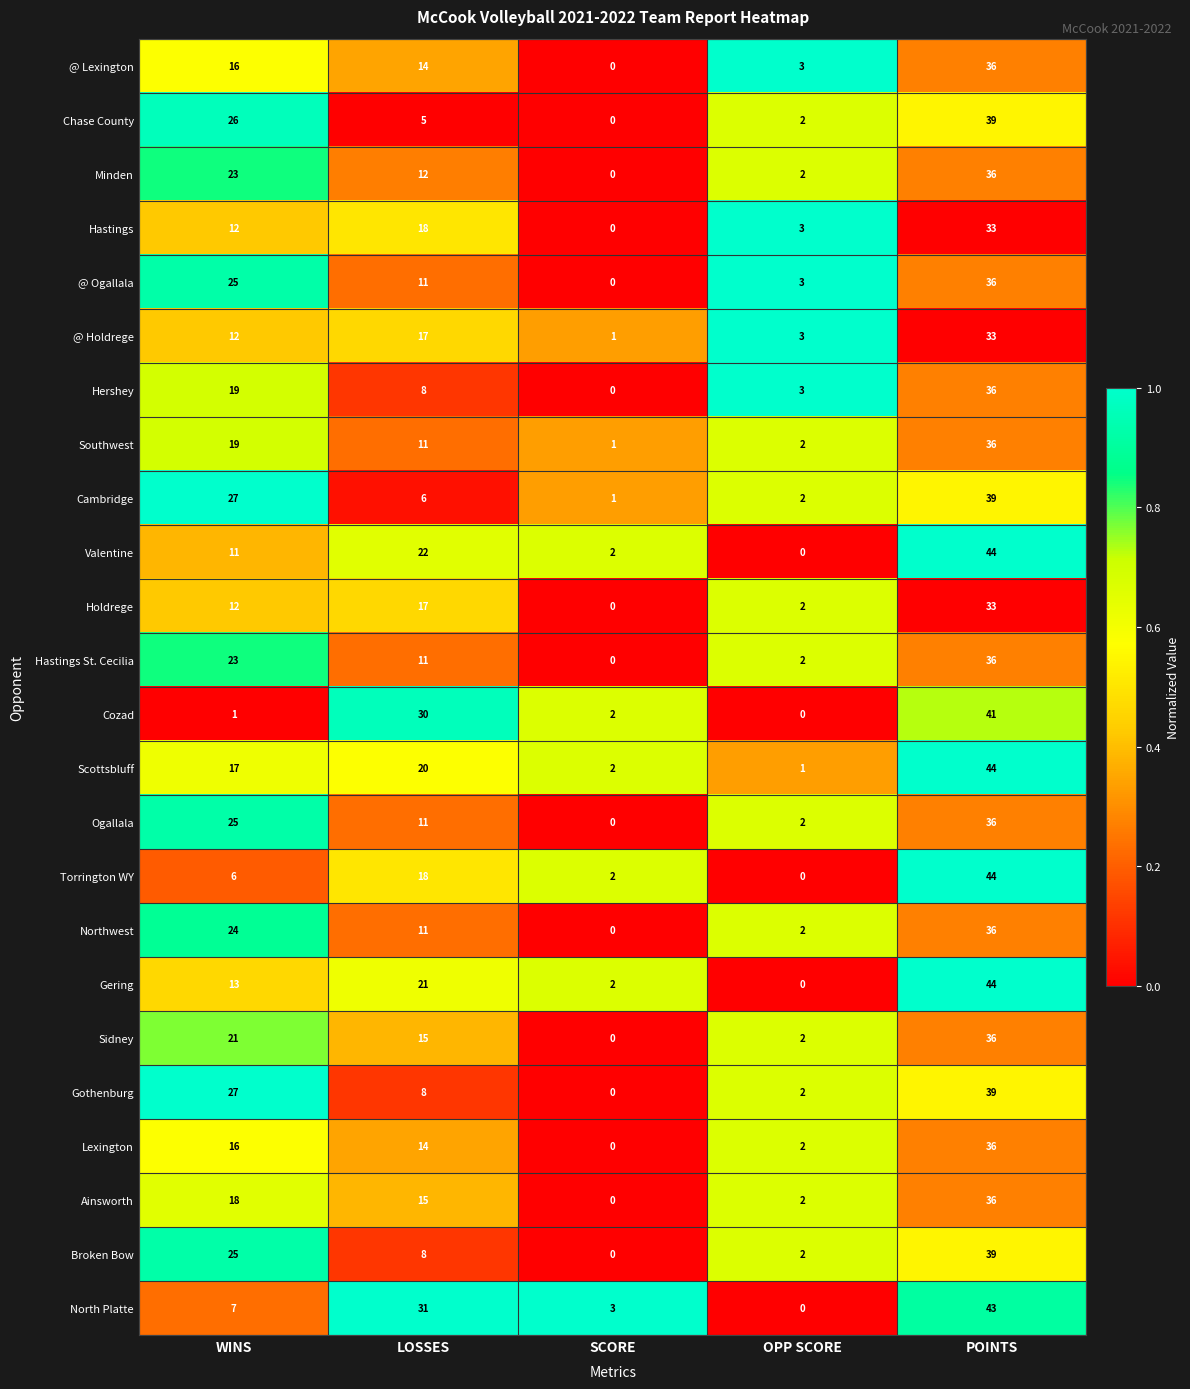

At how many categories does at least one series exceed 0?

5